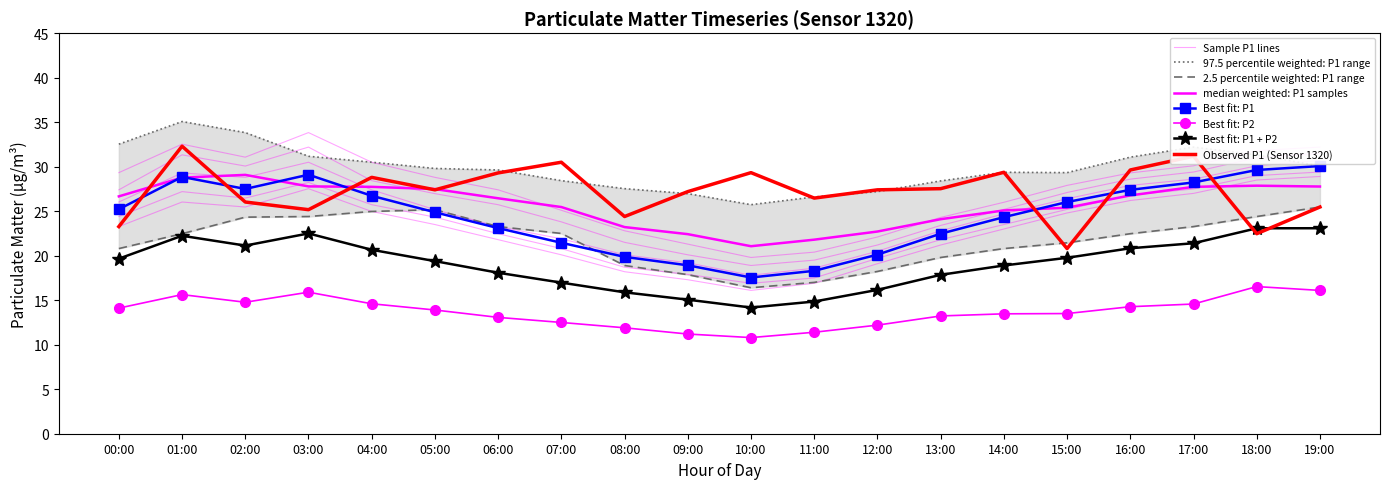

True or false: P1 and P2 cross at least once.

False